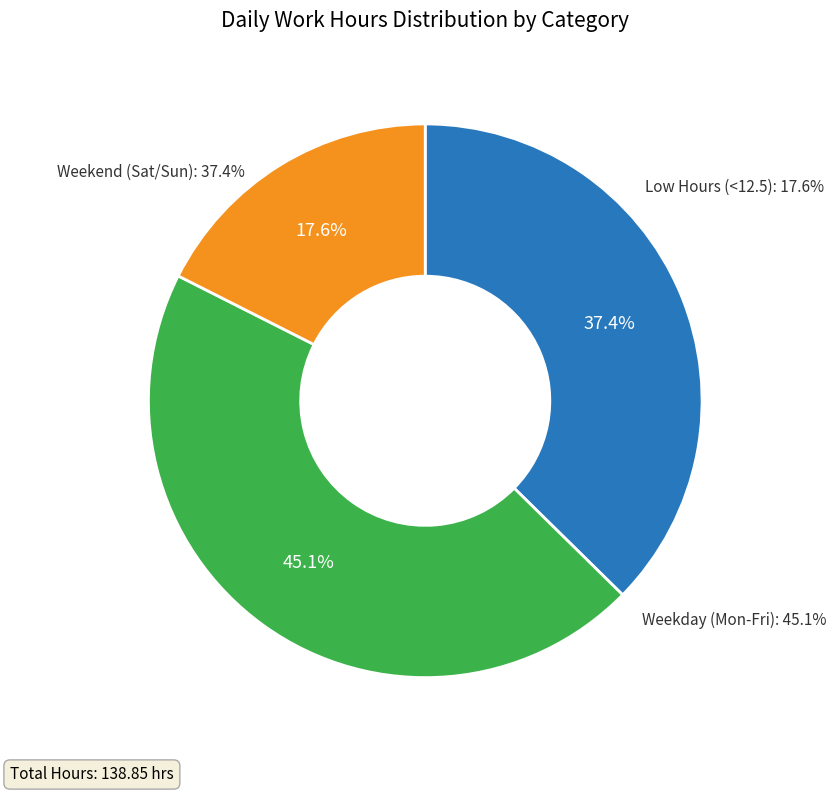

Does Fri 6 account for over 50% of the chart?

No